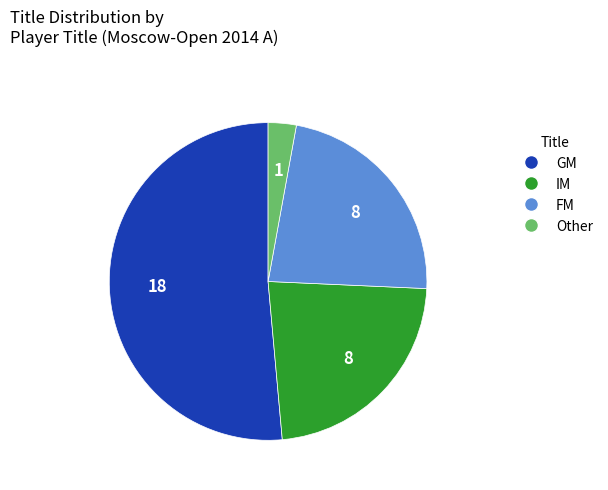

Combined, do FM and GM account for over 50%?

Yes